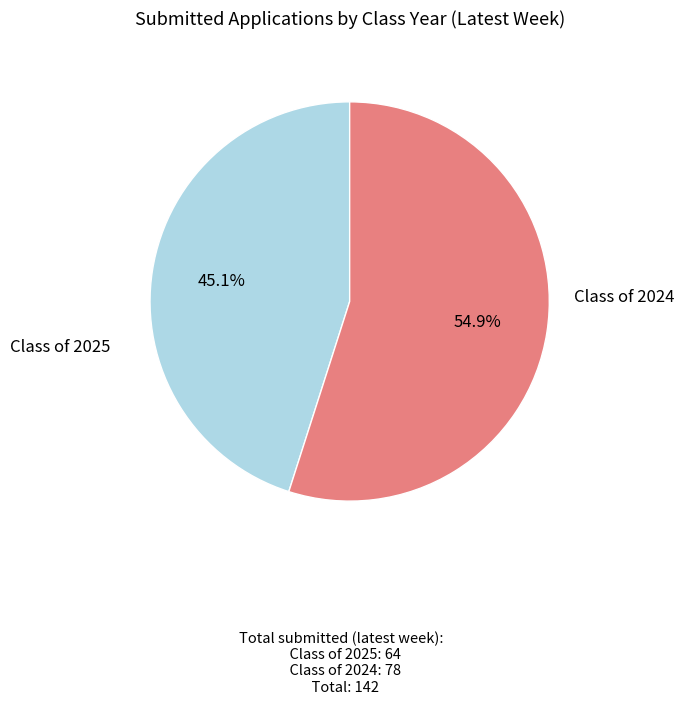

Is there a majority slice in this chart?

Yes